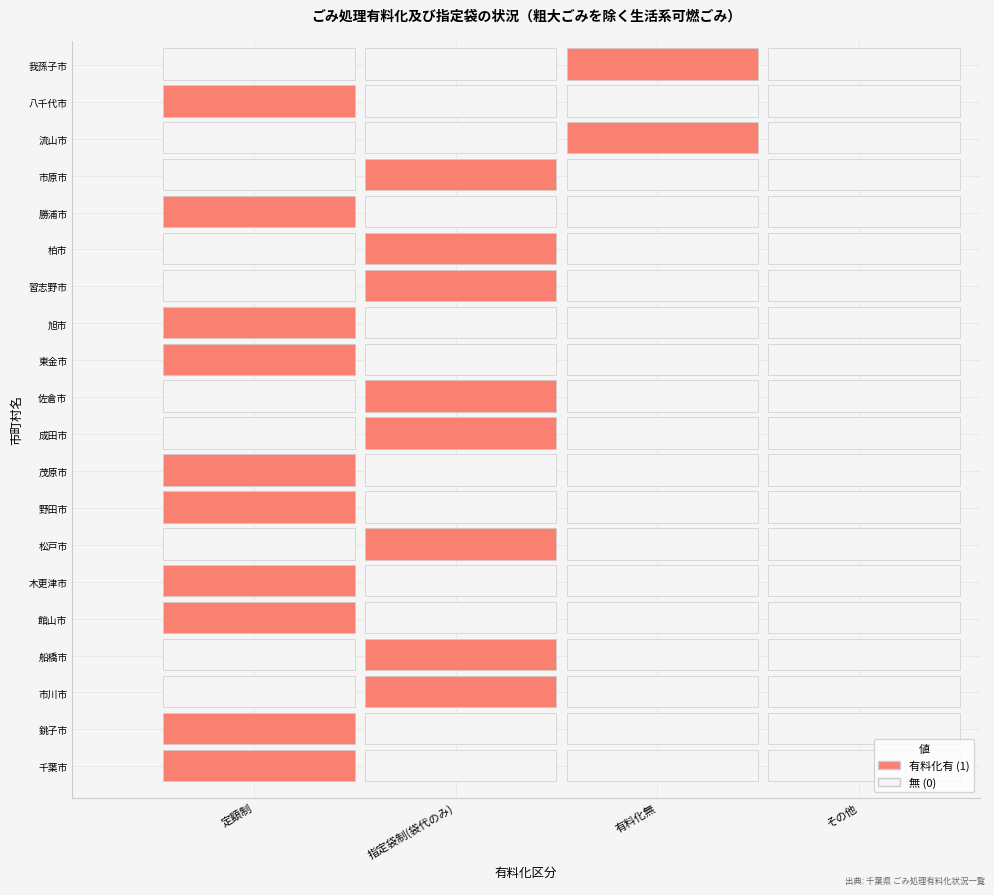

The value of 市原市 at 2 is 0. True or false?

False